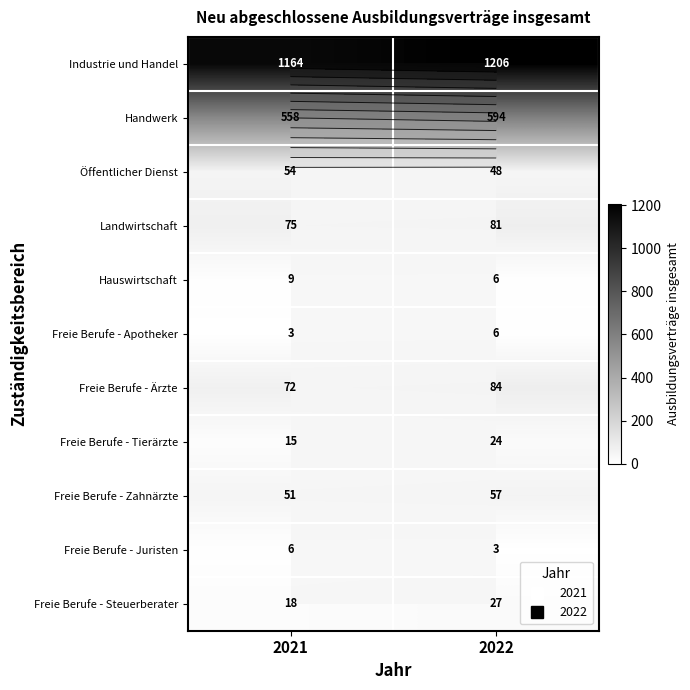

What is the difference between the highest and lowest values at 2021?

1161